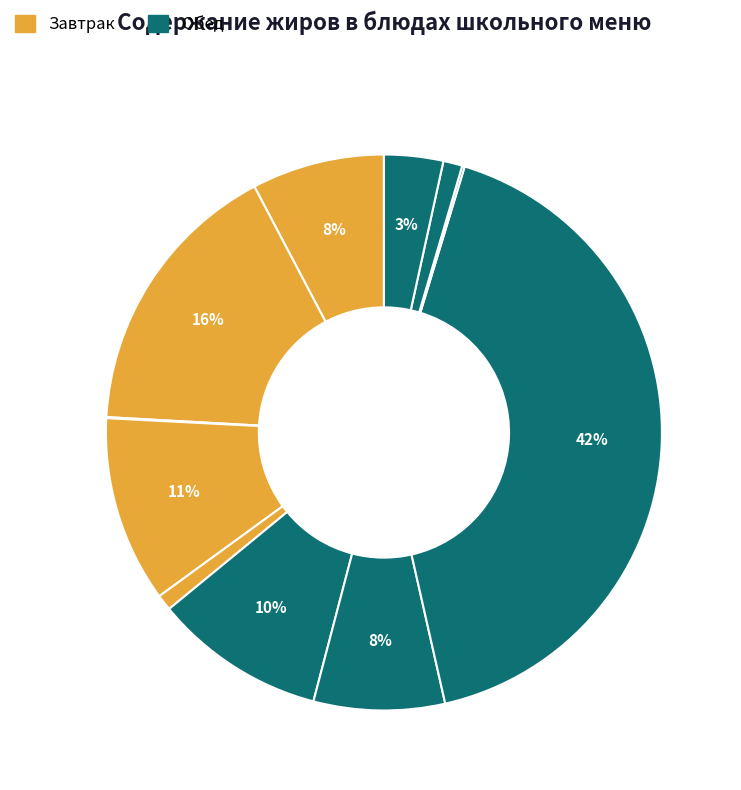

Rank the categories by value from lowest to highest.

чай с лимоном, компот из яблок и изюма, фрукт, хеб ржаной, хлеб пшеничный, борщ из свежей капусты со сметаной, каша рисовая рассыпчатая, икра кабачковая, бутерброд с повидлом, котлета рыбная(минтай), жаркое по-домашнему